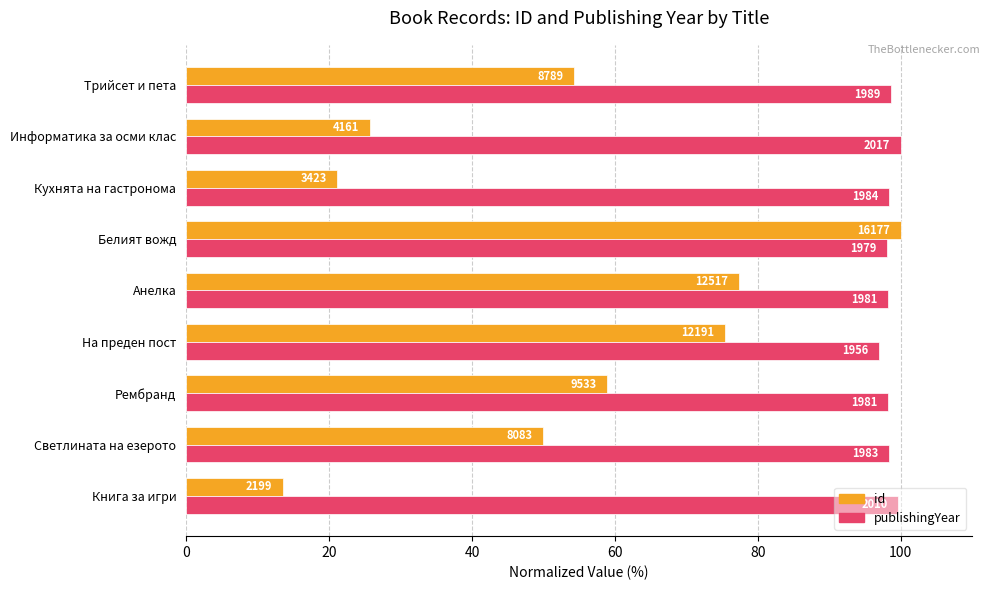

What is the difference between the maximum and second lowest values in the id series?

78.8